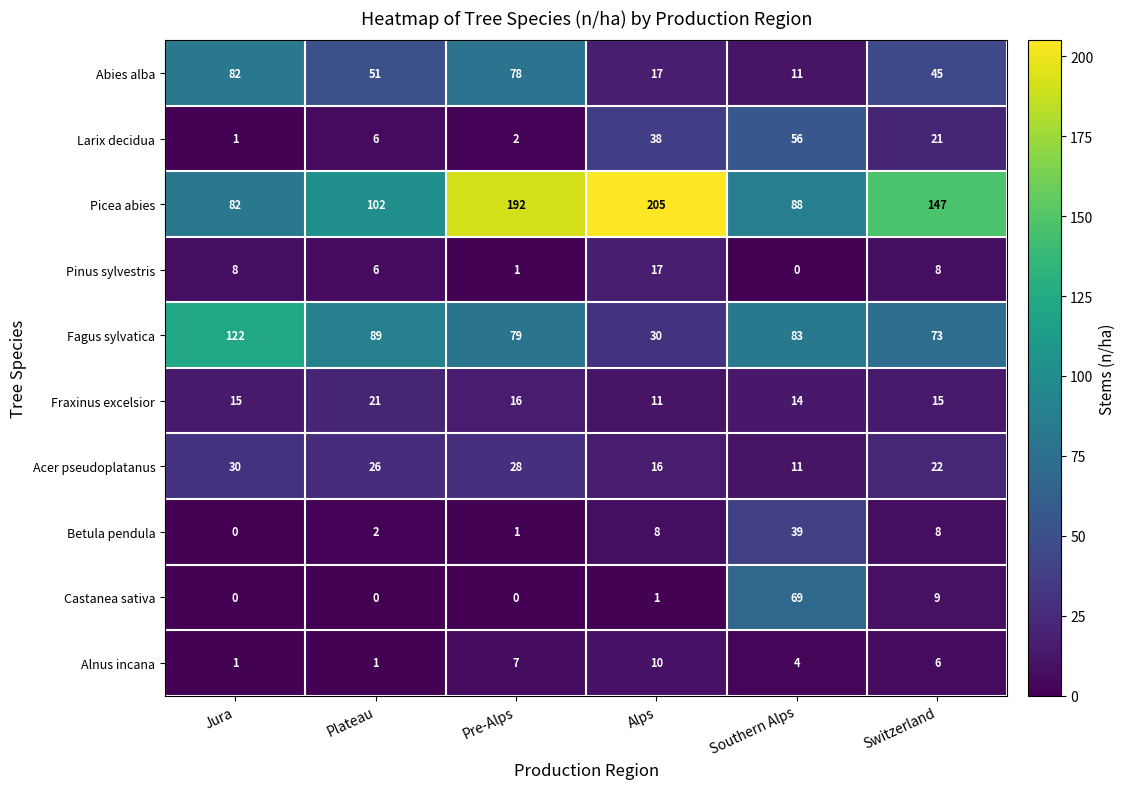

True or false: Betula pendula has a value of 0 at Pre-Alps.

False